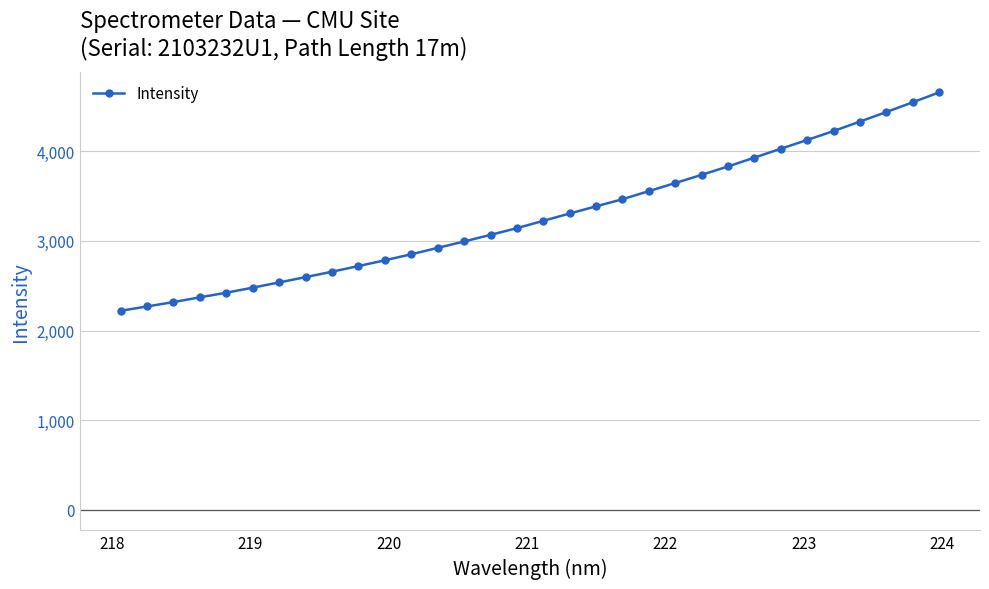

What is the difference between the second highest and second lowest values?

2280.3